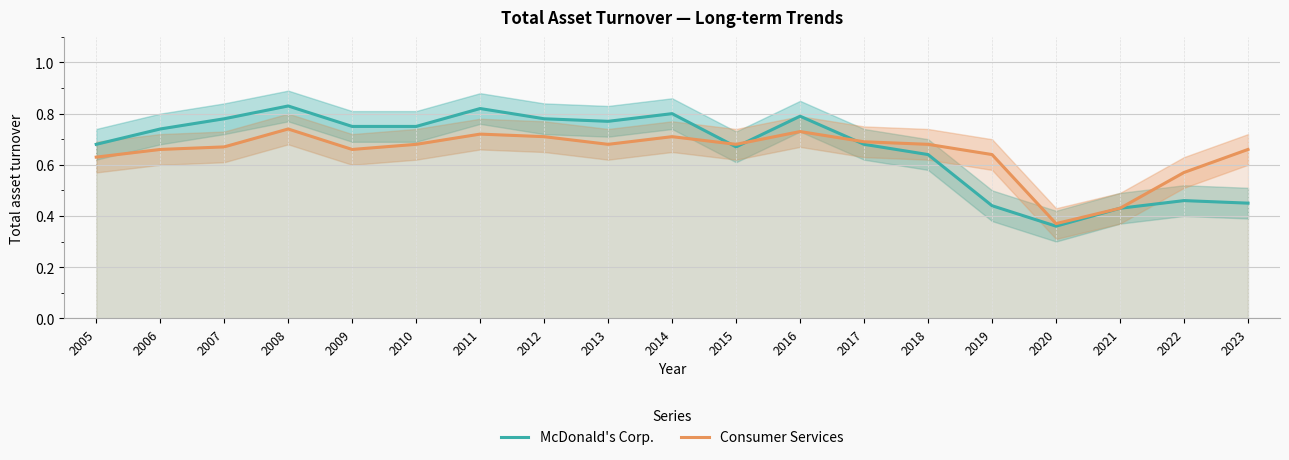

How many lines are shown in the chart?

2